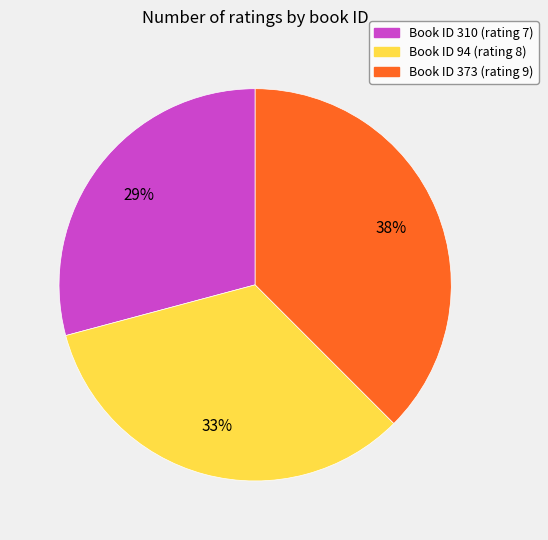

To the nearest percent, what is the average slice percentage?

33%